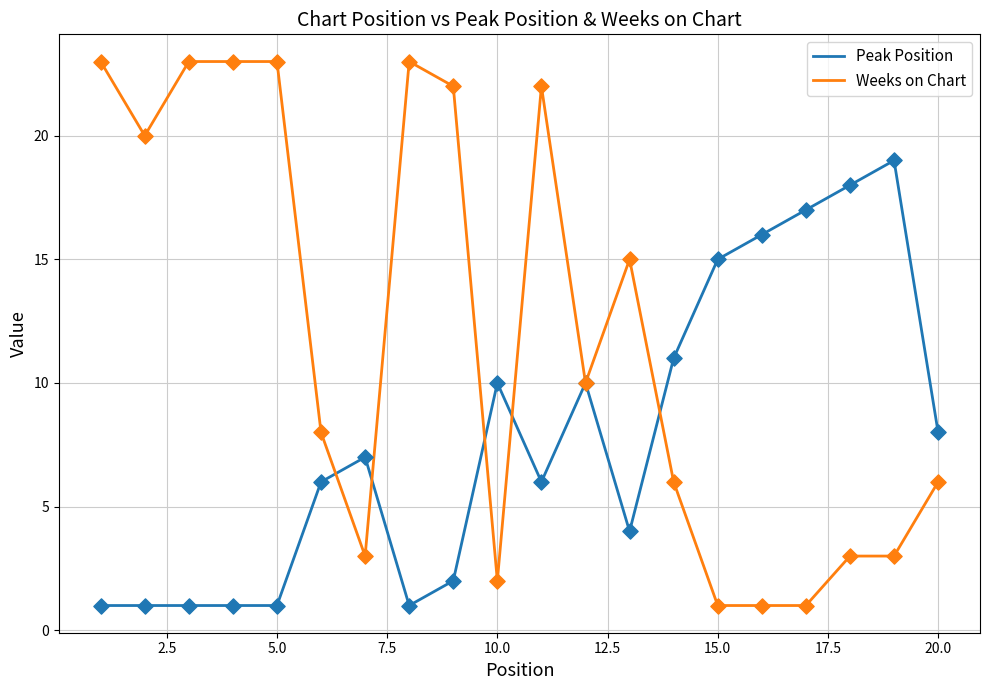

What are all the series names shown in the legend?

Peak Position, Weeks on Chart